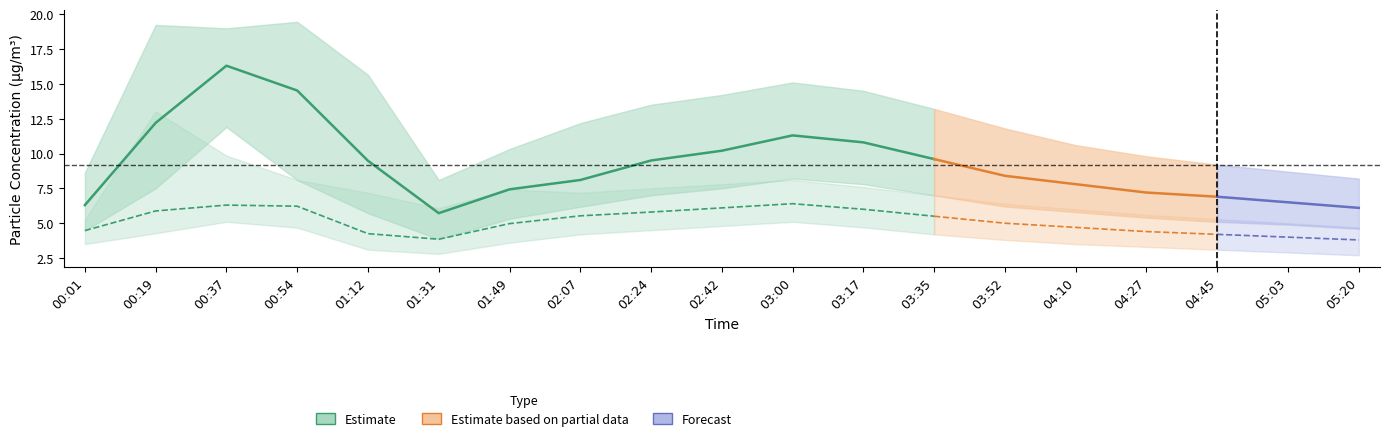

How many data points does each series have?

19